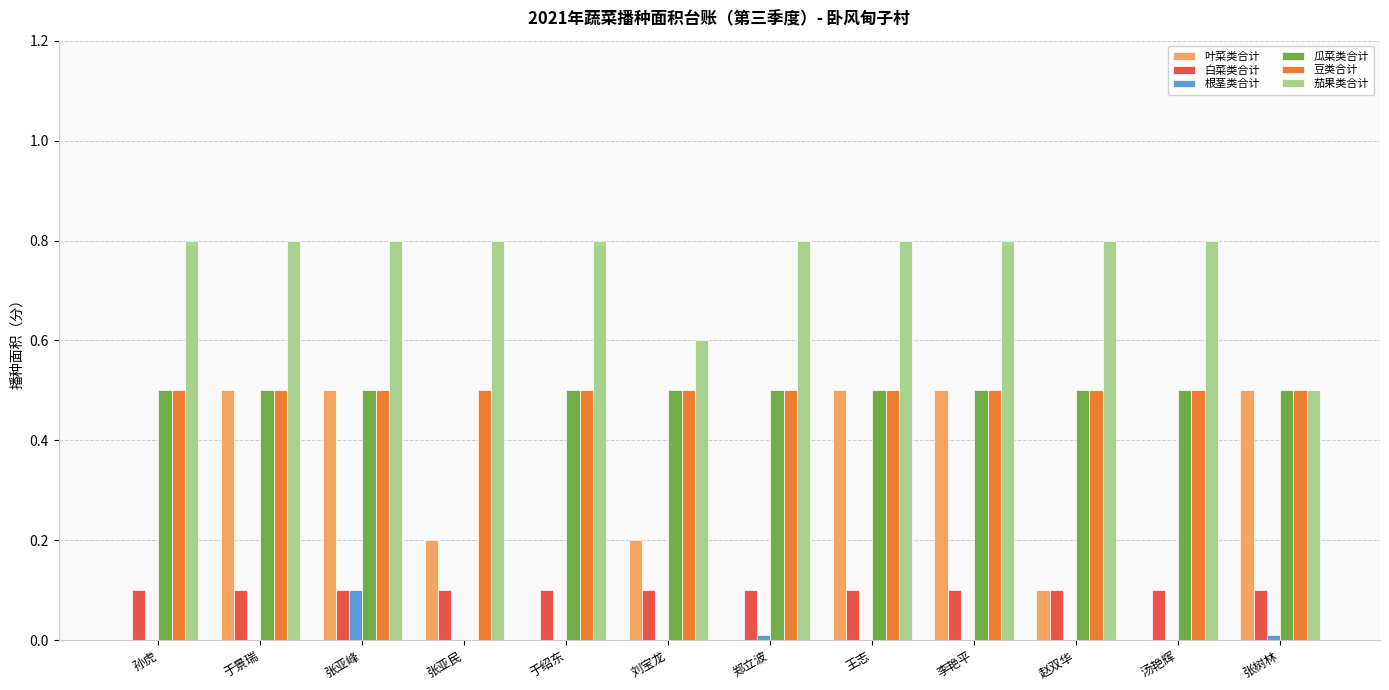

The value of 白菜类合计 at 张亚民 is 0.1. True or false?

True